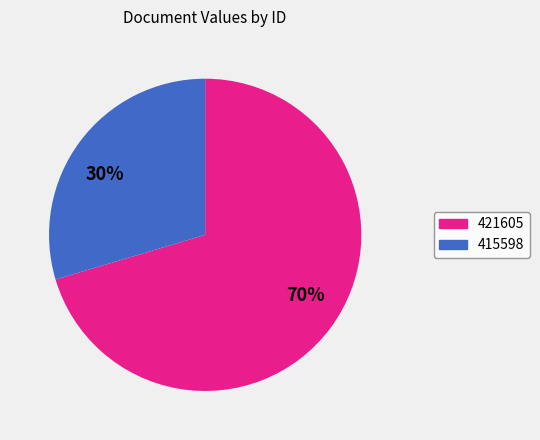

What is the largest slice in the pie chart?

70%